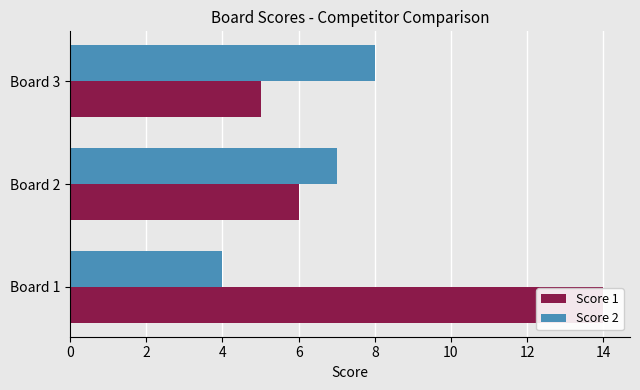

Which series has the largest total across all categories?

Score 1